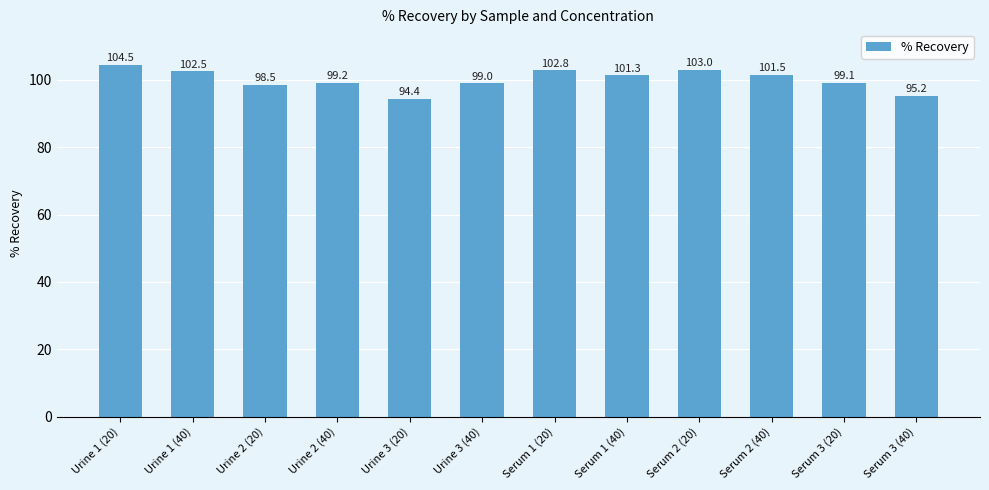

Are the bars horizontal?

No